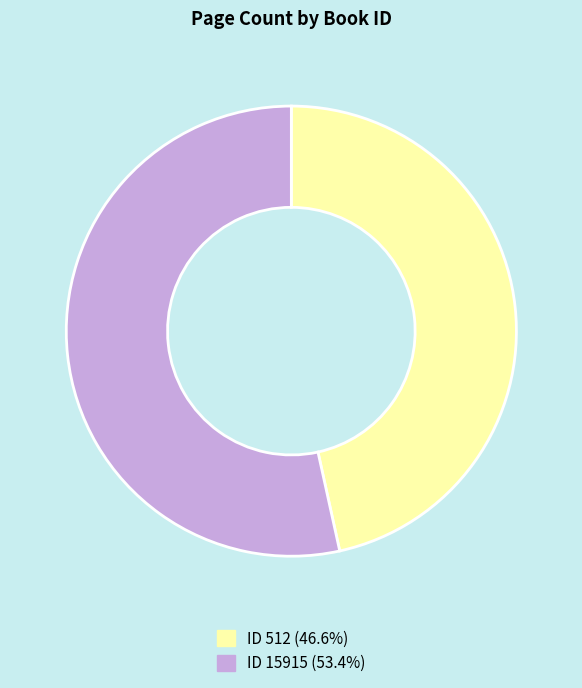

Is the sum of ID 512 (46.6%) and ID 15915 (53.4%) greater than half?

Yes